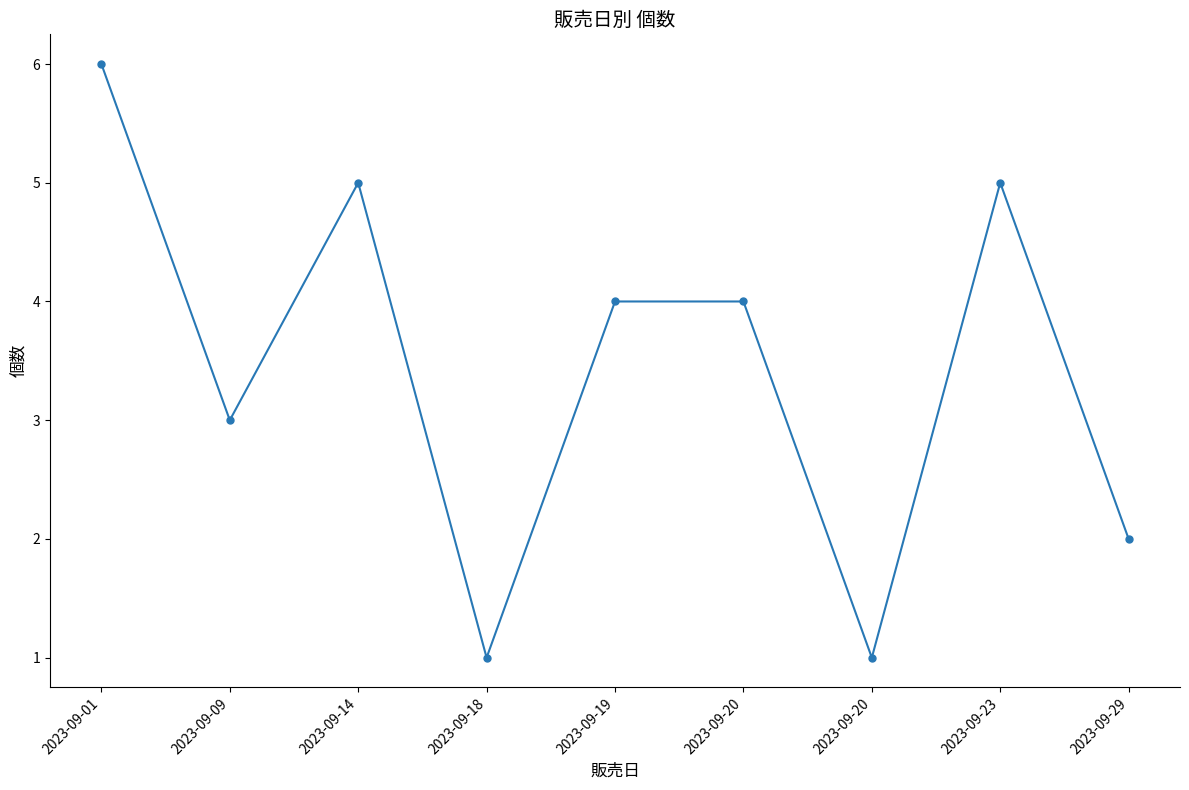

How many lines are shown in the chart?

1